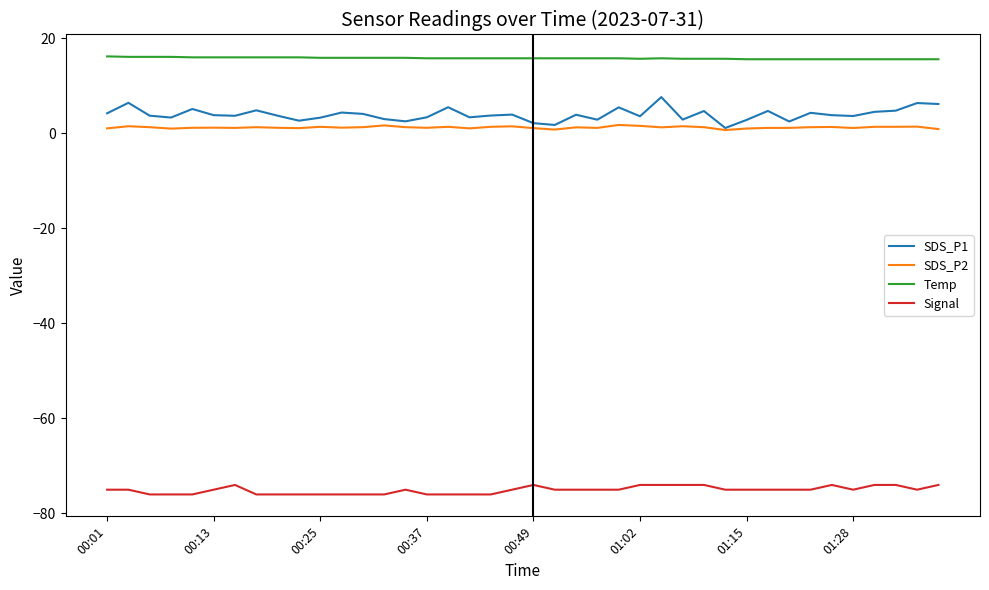

What is the minimum value shown in the chart?

-76.0